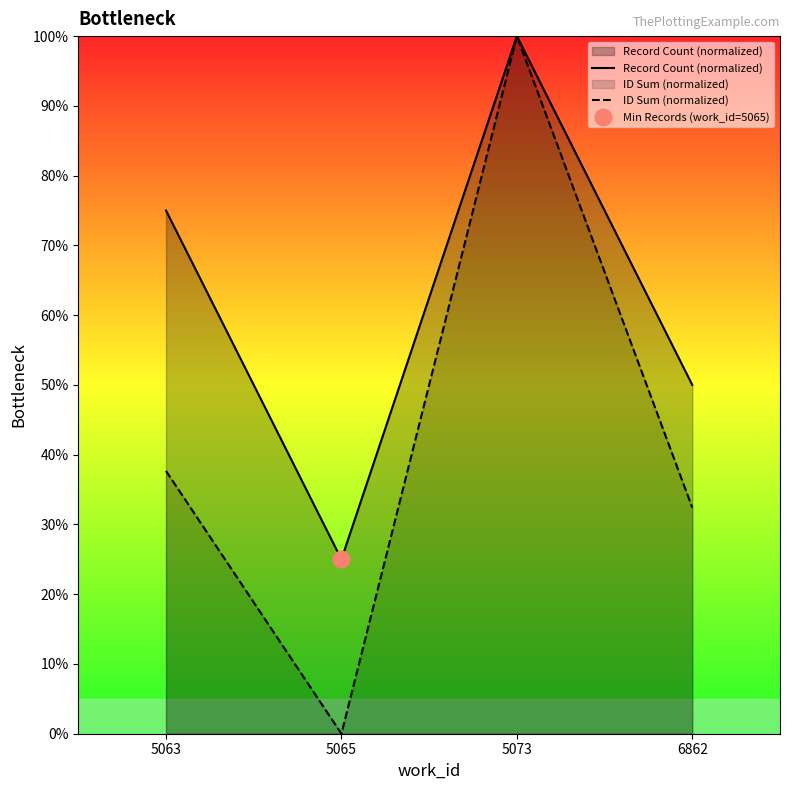

The ID Sum (normalized) series shows -67.4 at 5065. True or false?

False